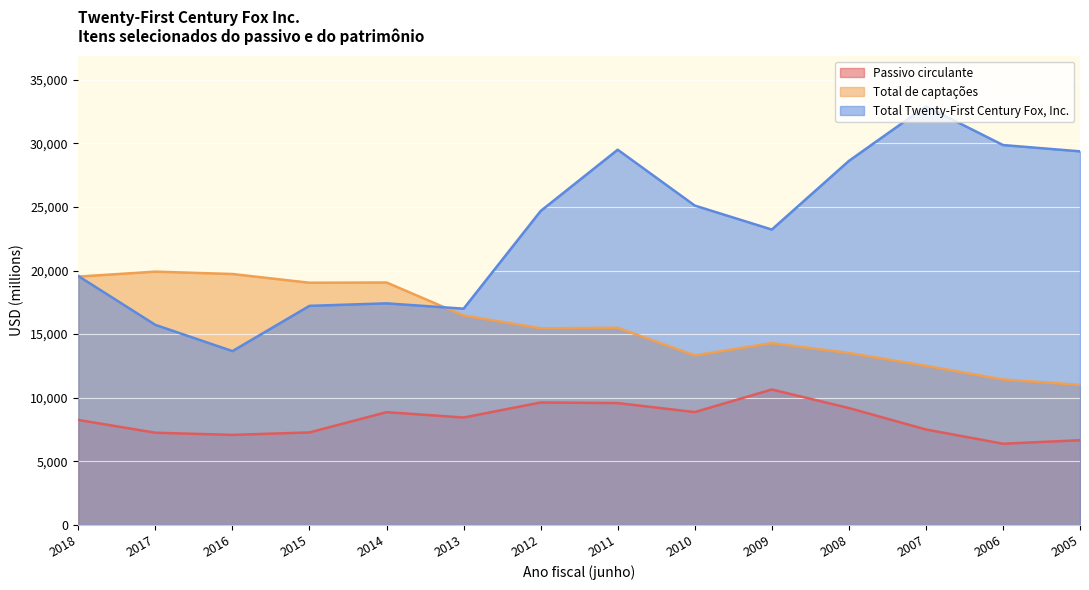

What is the maximum value shown in the chart?

32922